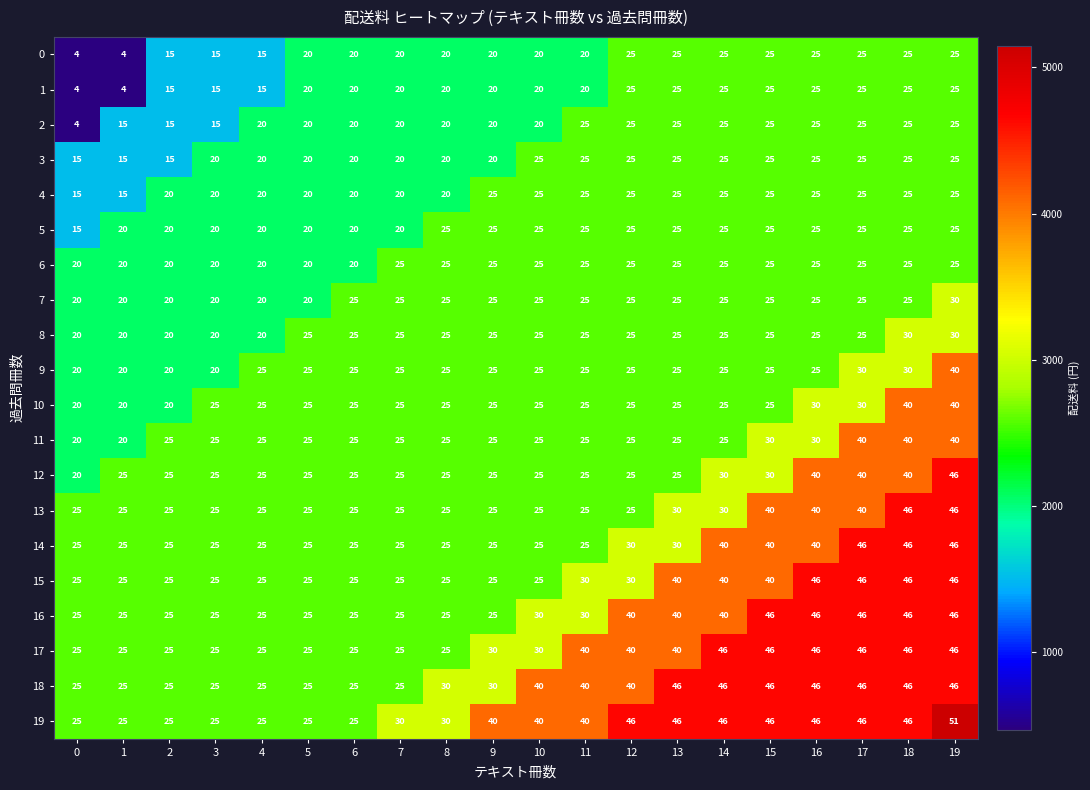

What is the sum of all 18 values?

702